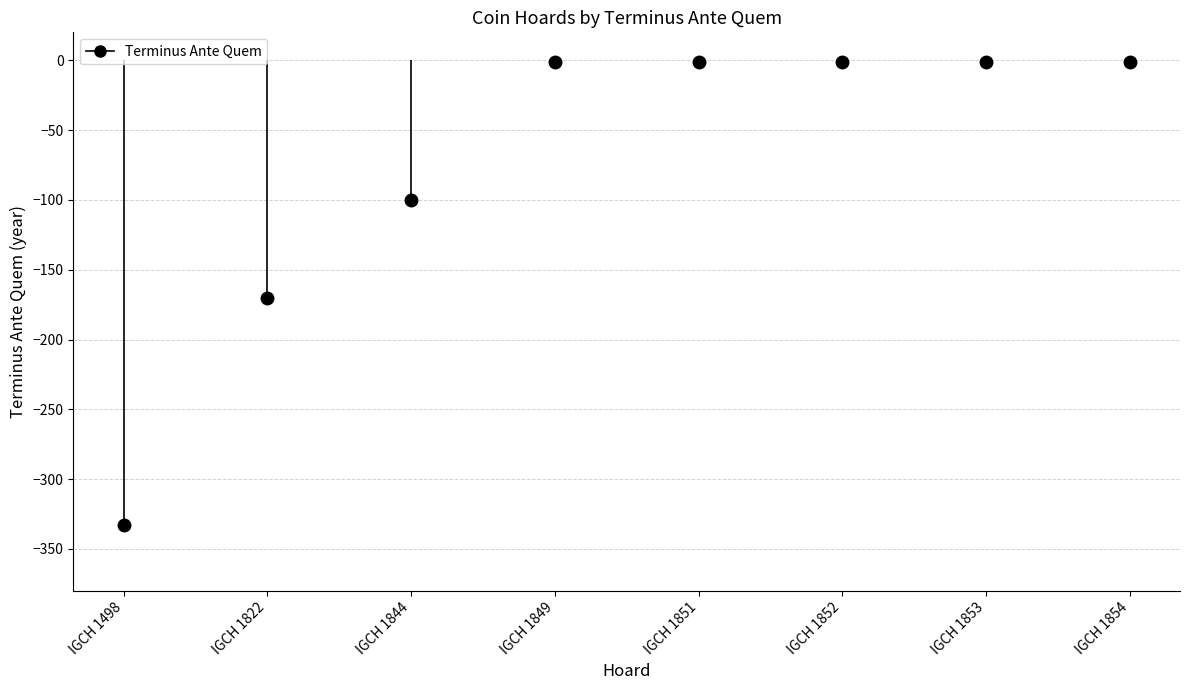

Reading left to right, list all the values displayed in this chart.

IGCH 1498=-333	IGCH 1822=-170	IGCH 1844=-100	IGCH 1849=-1	IGCH 1851=-1	IGCH 1852=-1	IGCH 1853=-1	IGCH 1854=-1